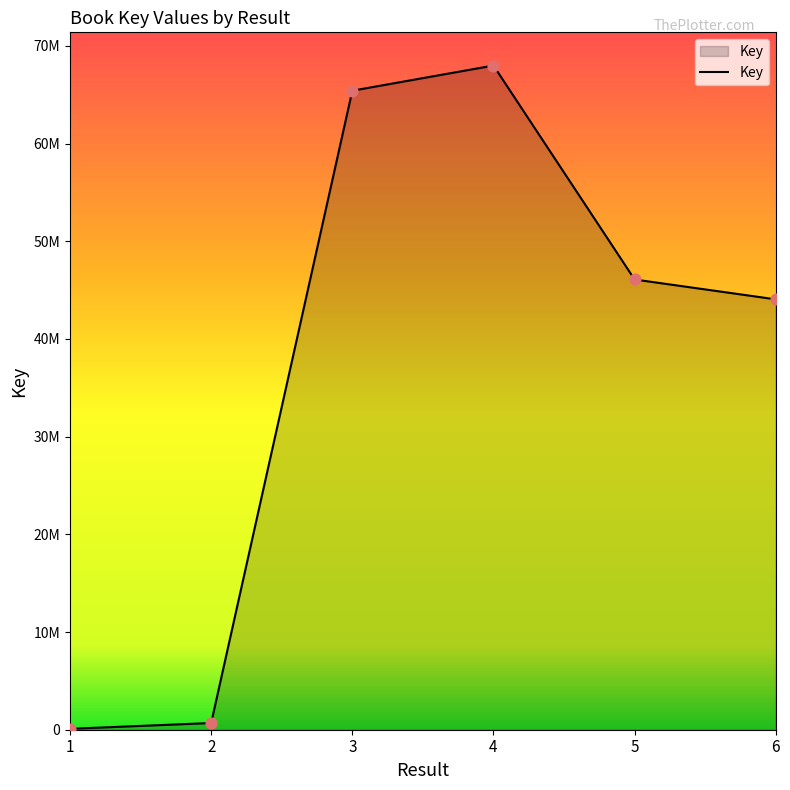

What is the change in value from 2 to 3?

+64731377